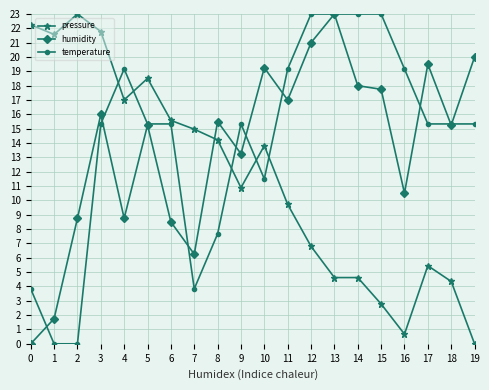

True or false: temperature has a value of 23.1 at 5.

False